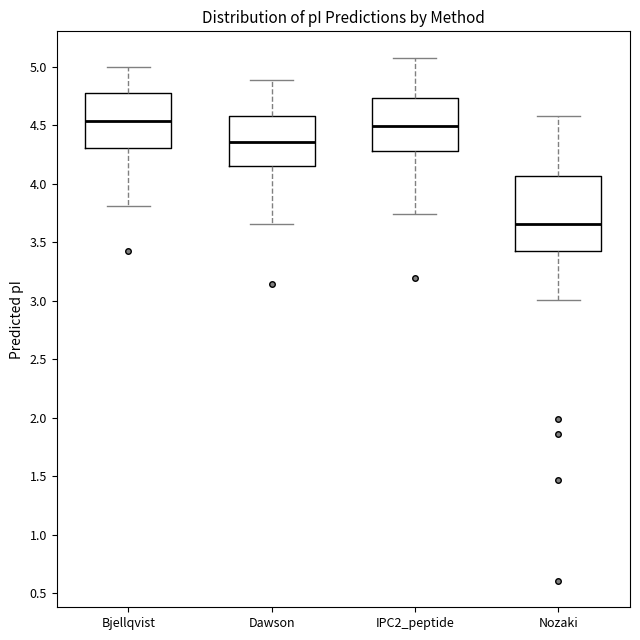

Where is the upper edge of the box for Dawson on the y-axis? The values are not printed on the chart, so give them approximately, as read against the axis.

4.60